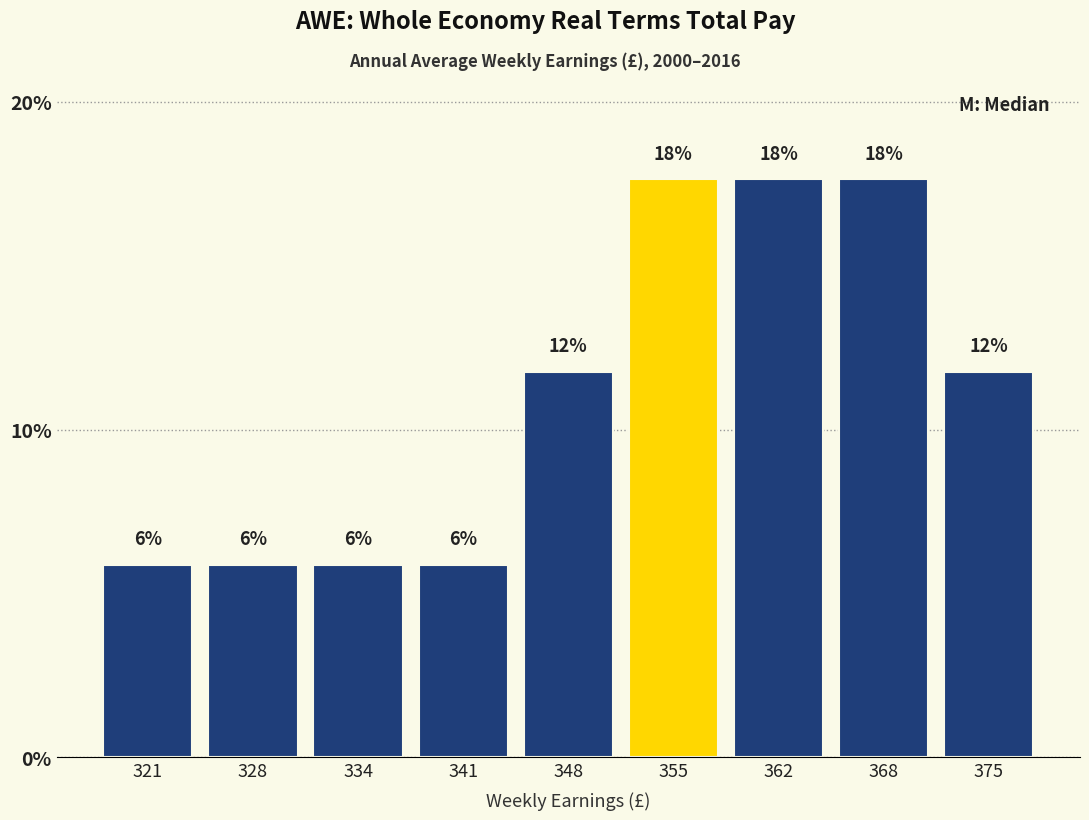

Are the bars horizontal?

No